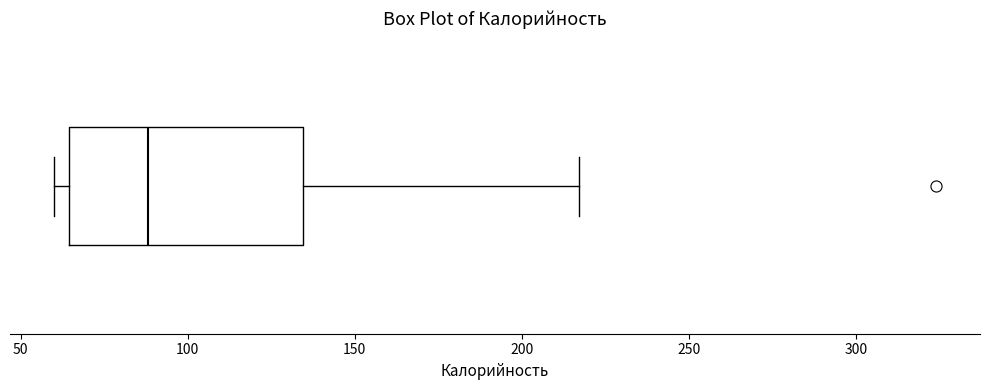

Read this box plot against the x-axis: the position of the median line, the range covered by the box, and the ends of both whiskers. The values are not printed on the chart, so give them approximately, as read against the axis.

median 90, box 65 to 135, whiskers 60 to 215